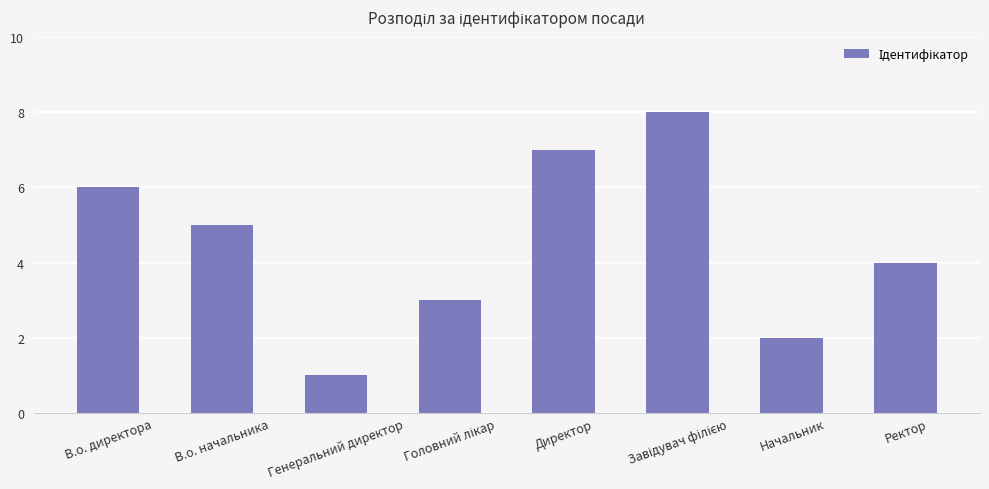

What is the label of the 8th bar from the right?

В.о. директора